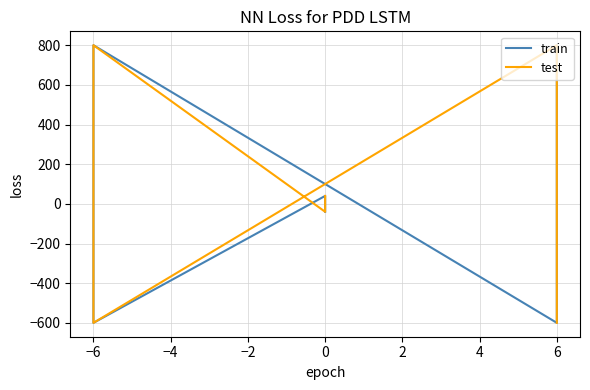

List the series in order of their peak value, highest first.

train, test